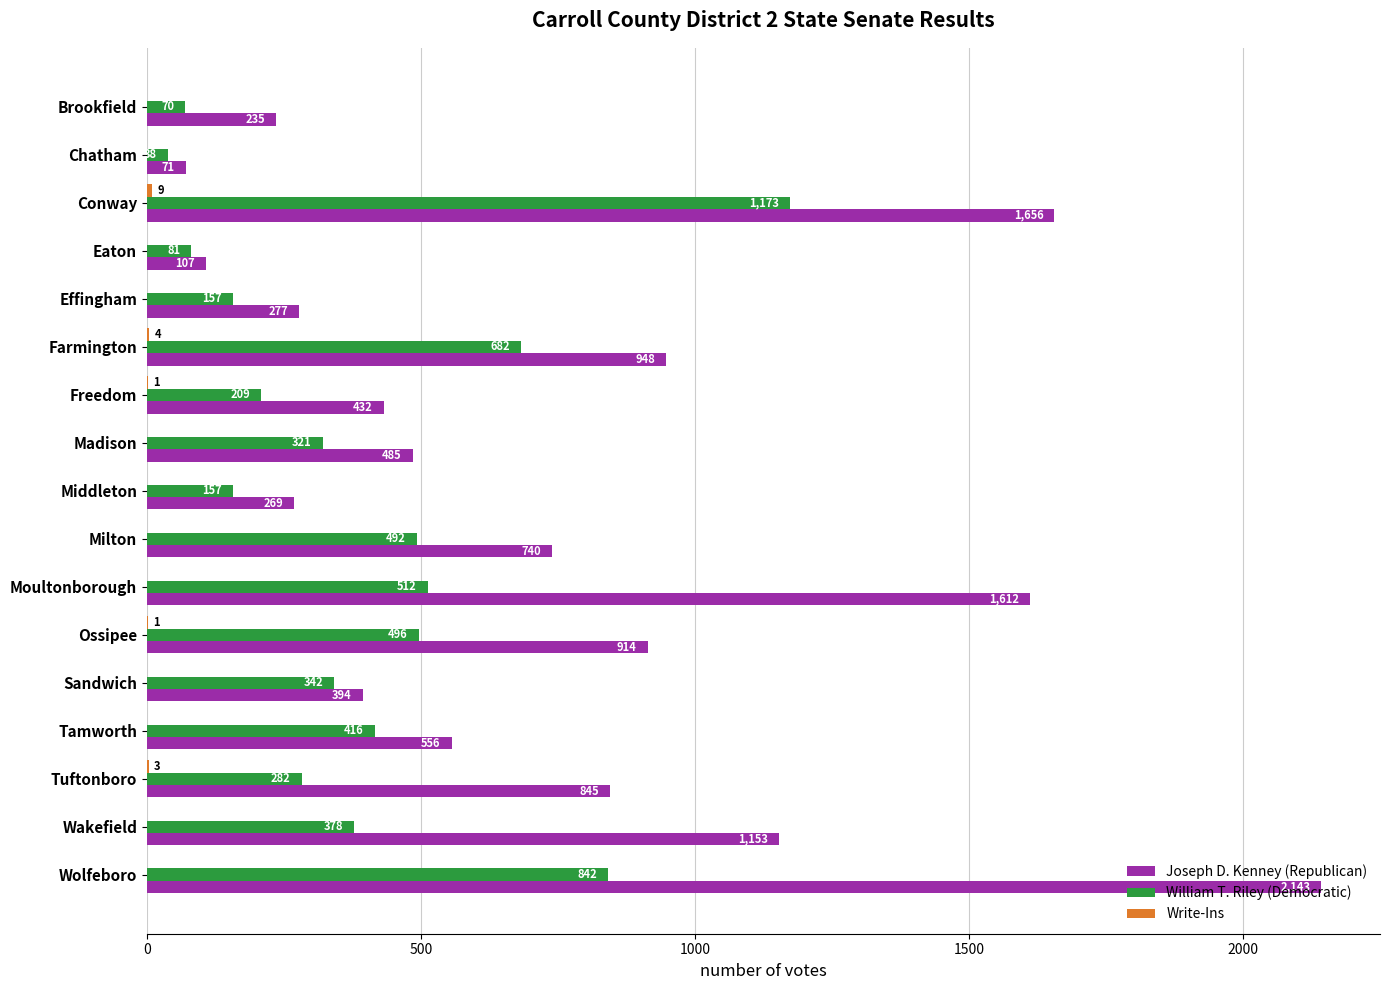

Which series changed the most between Effingham and Wakefield?

Joseph D. Kenney (Republican)